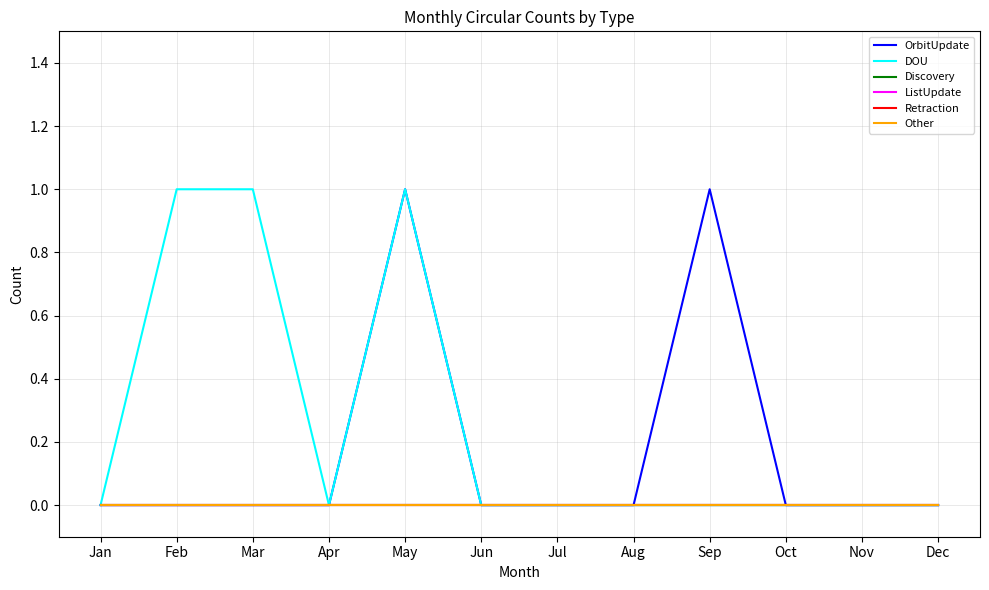

How many lines are shown in the chart?

6